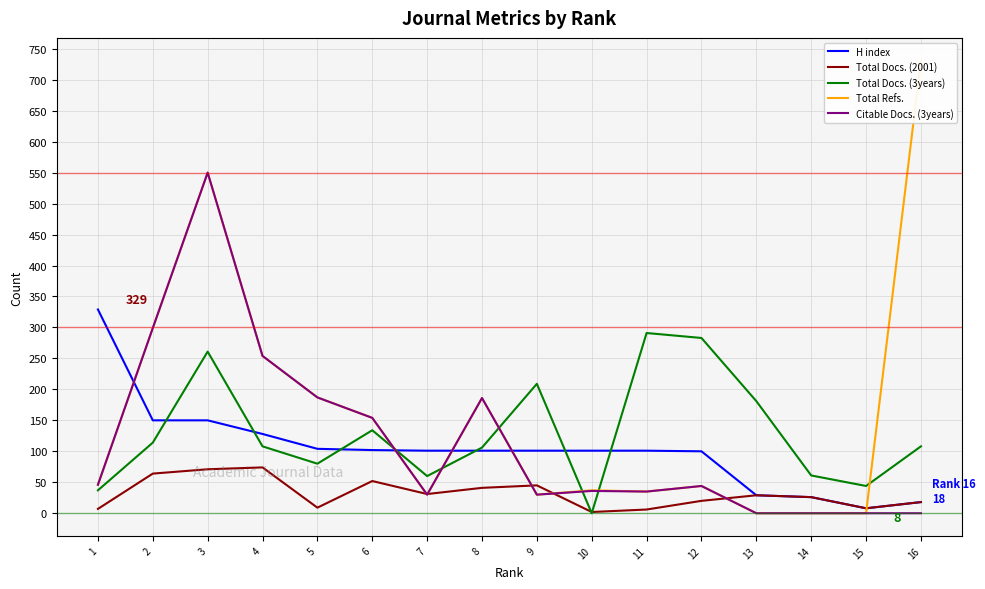

True or false: H index has more than 0 points higher than both neighbors.

False